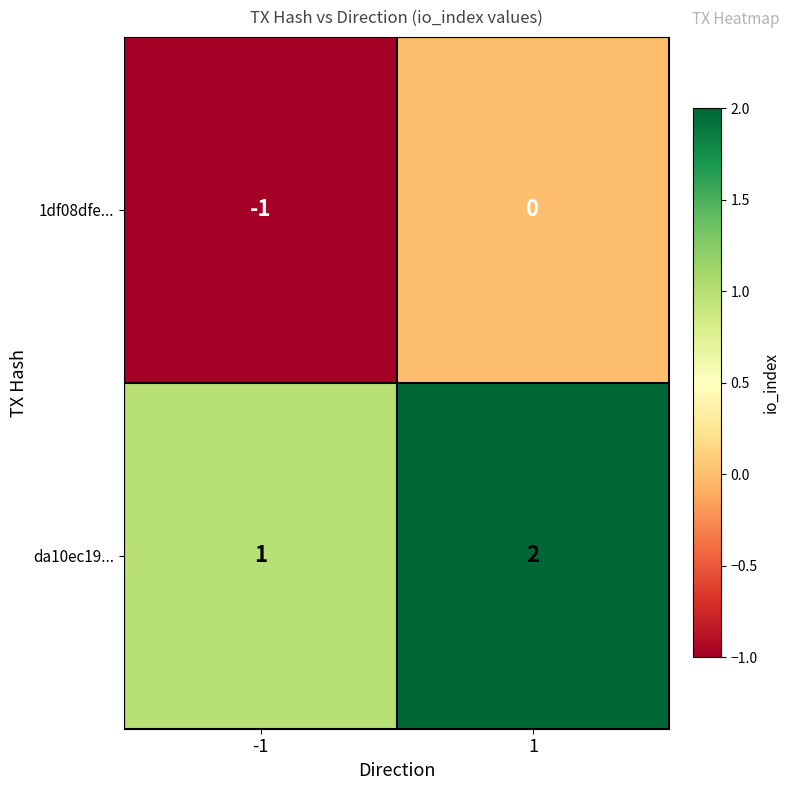

How many data points does each series have?

2